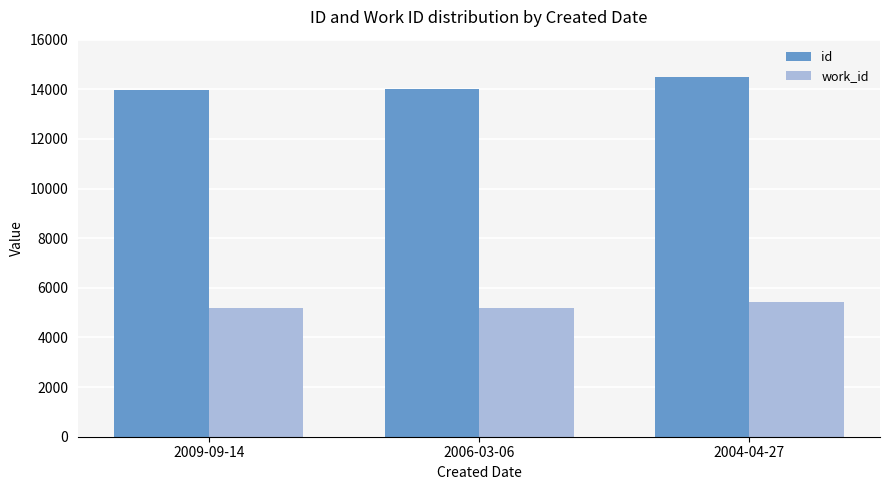

How many data points in id are less than 14019?

1